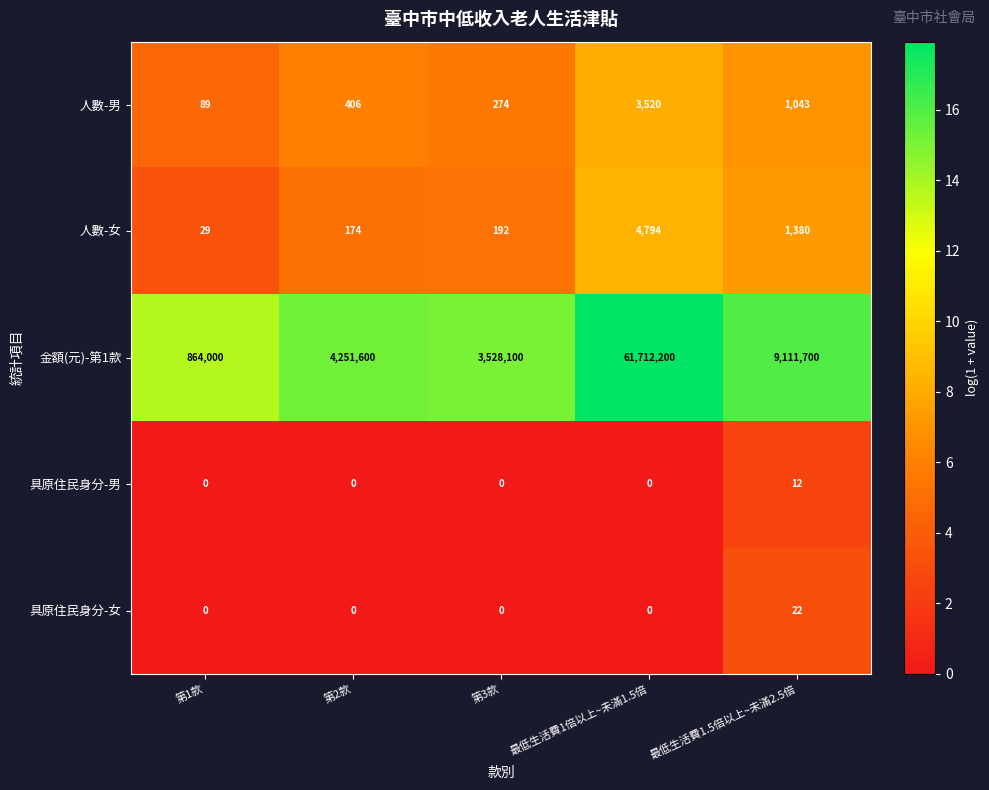

Which series has the widest spread of values?

金額(元)-第1款